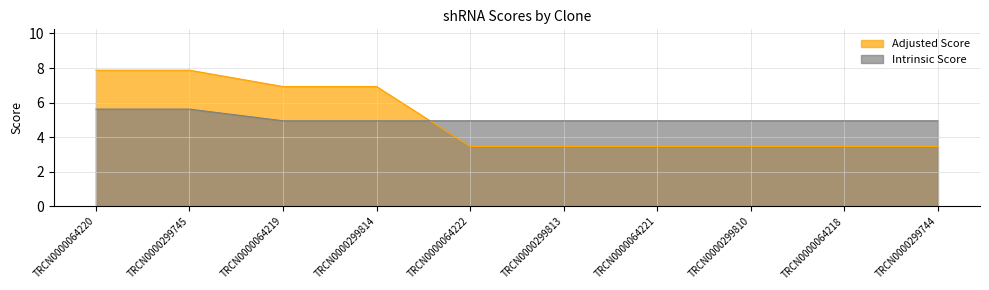

How many distinct data groups are displayed?

2